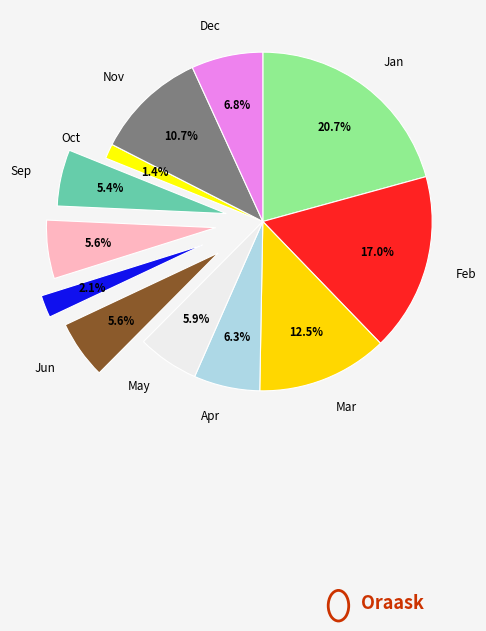

What is the ratio of the value at May to the value at Sep?

1.1